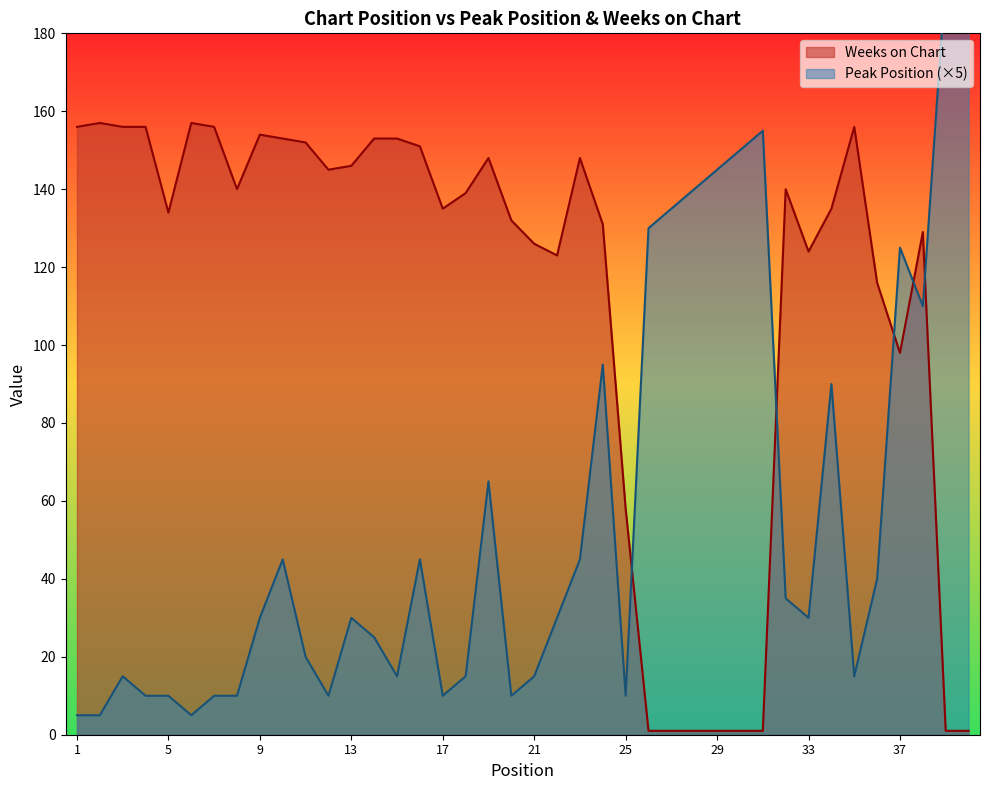

Reading right to left, list all the values displayed in this chart.

Peak Position: 40=200	39=195	38=110	37=125	36=40	35=15	34=90	33=30	32=35	31=155	30=150	29=145	28=140	27=135	26=130	25=10	24=95	23=45	22=30	21=15	20=10	19=65	18=15	17=10	16=45	15=15	14=25	13=30	12=10	11=20	10=45	9=30	8=10	7=10	6=5	5=10	4=10	3=15	2=5	1=5
Weeks on Chart: 40=1	39=1	38=129	37=98	36=116	35=156	34=135	33=124	32=140	31=1	30=1	29=1	28=1	27=1	26=1	25=58	24=131	23=148	22=123	21=126	20=132	19=148	18=139	17=135	16=151	15=153	14=153	13=146	12=145	11=152	10=153	9=154	8=140	7=156	6=157	5=134	4=156	3=156	2=157	1=156